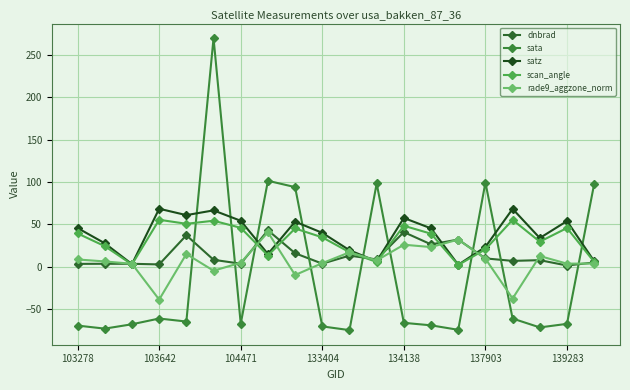

How many intersections are there between sata and satz?

9